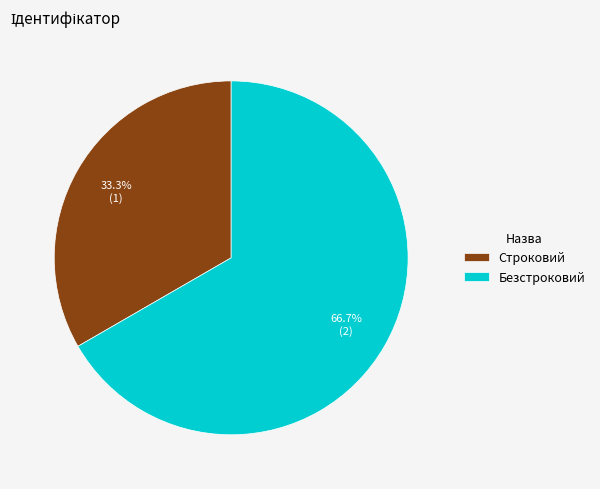

Is there a majority slice in this chart?

Yes